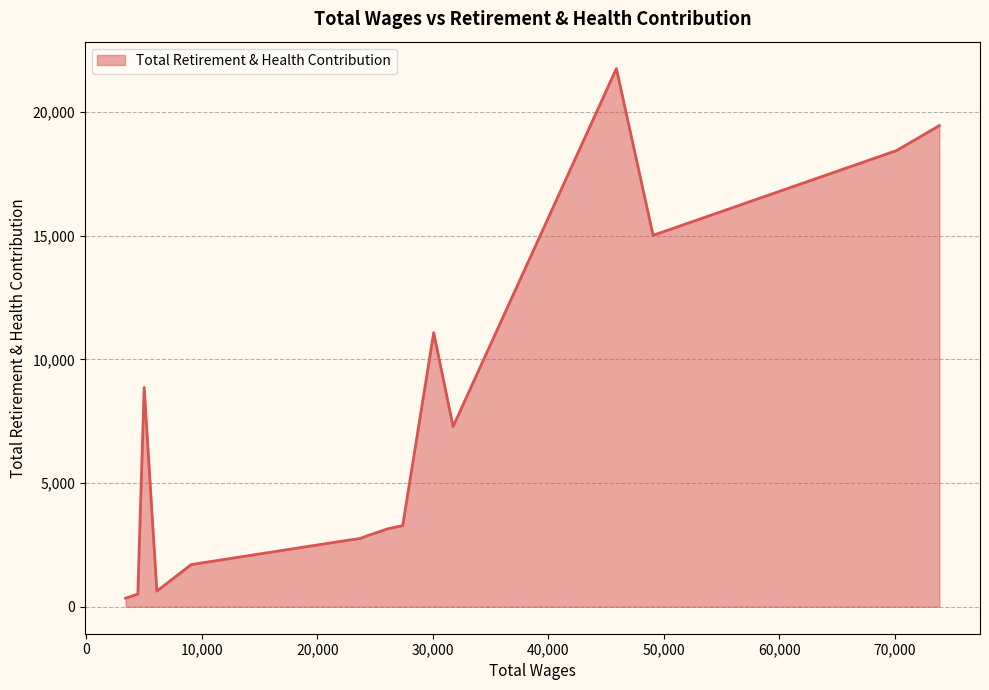

What is the maximum value shown in the chart?

21747